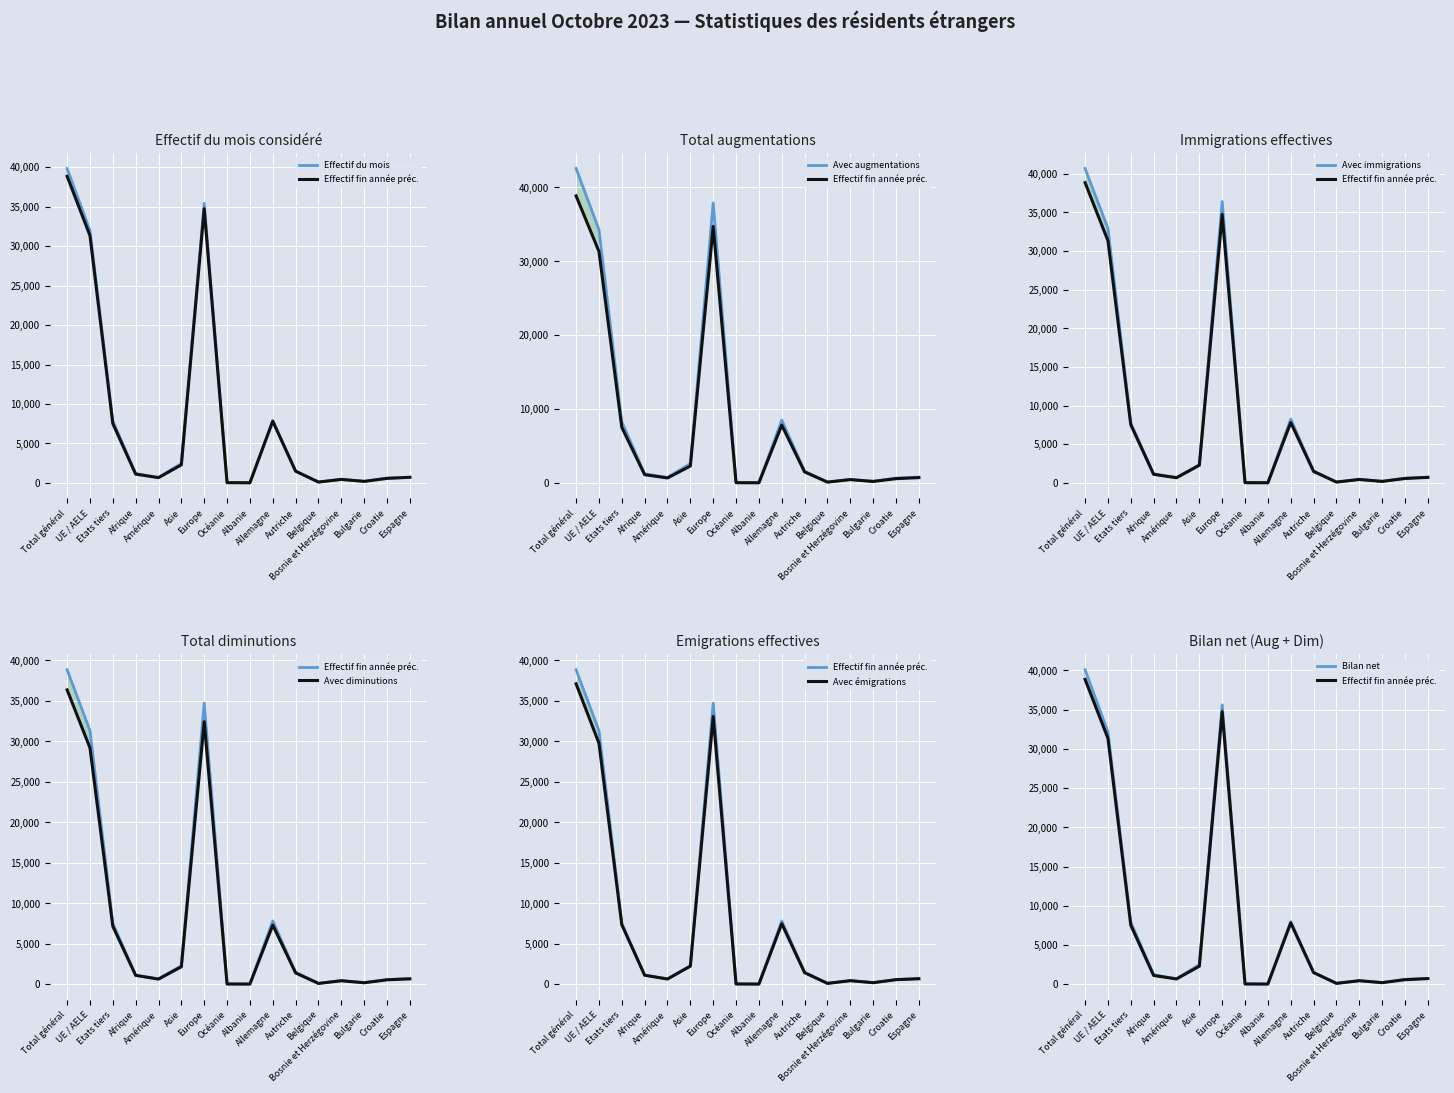

What is the difference between the highest and lowest values at Océanie?

7